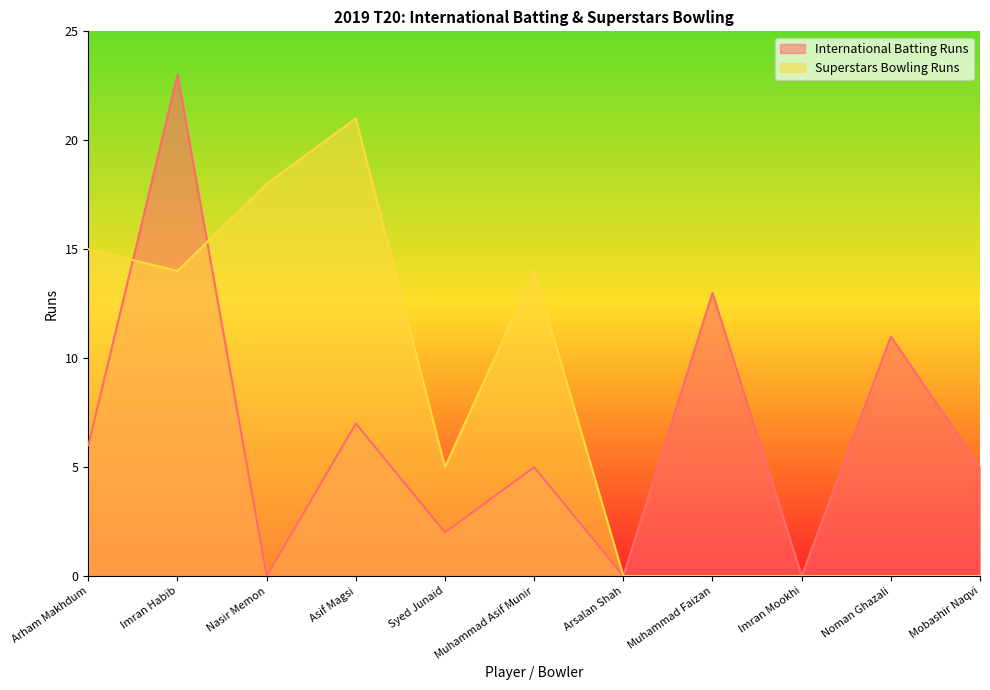

Count the number of categories in the chart.

11